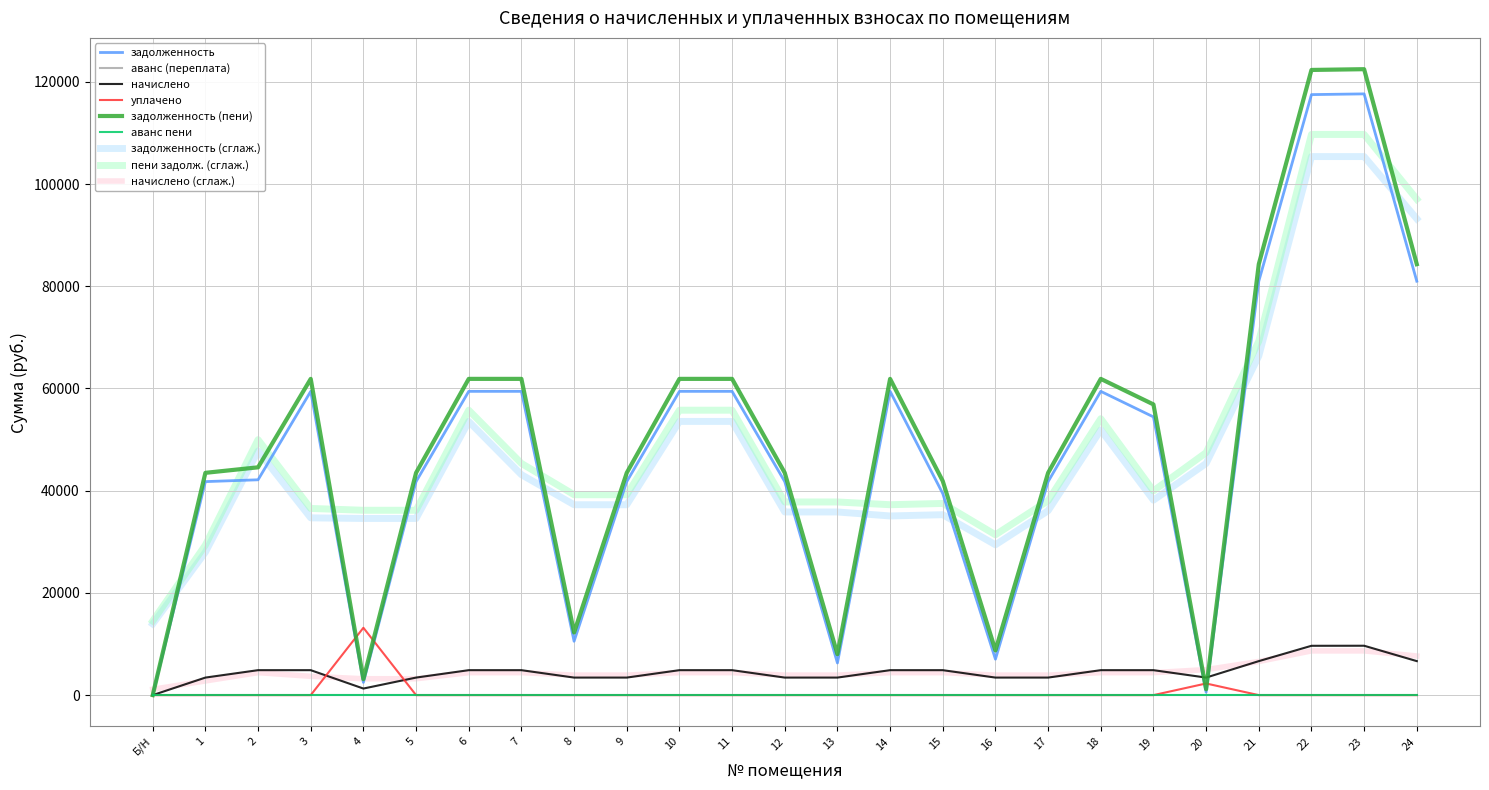

True or false: задолженность and задолженность (пени) intersect in this chart.

False